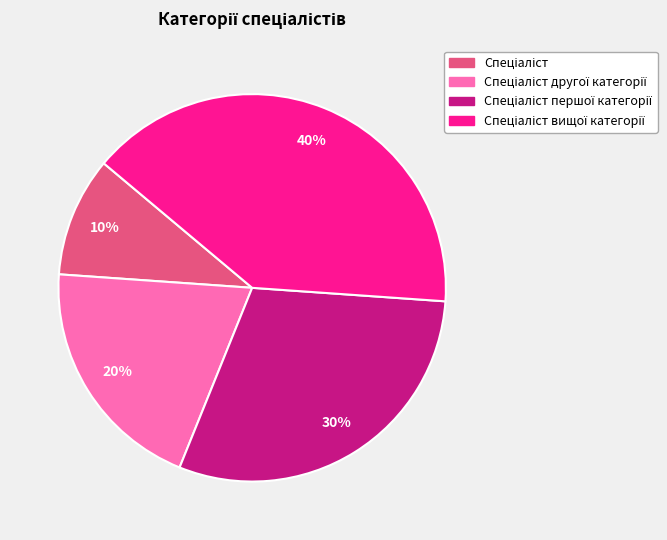

How many segments does this pie chart have?

4